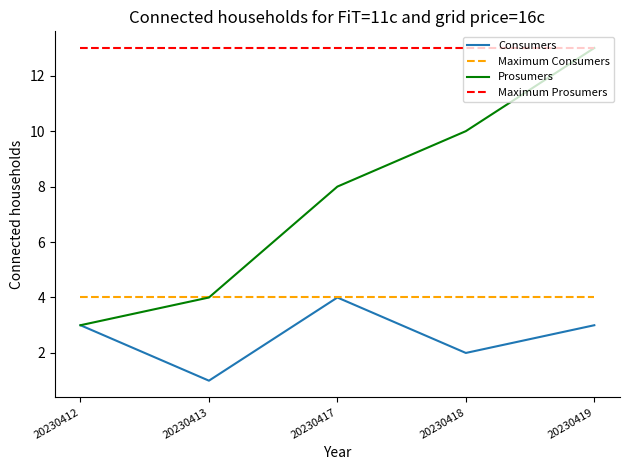

Is the value of Maximum Prosumers at 20230419 greater than the value of Maximum Consumers at 20230419?

Yes